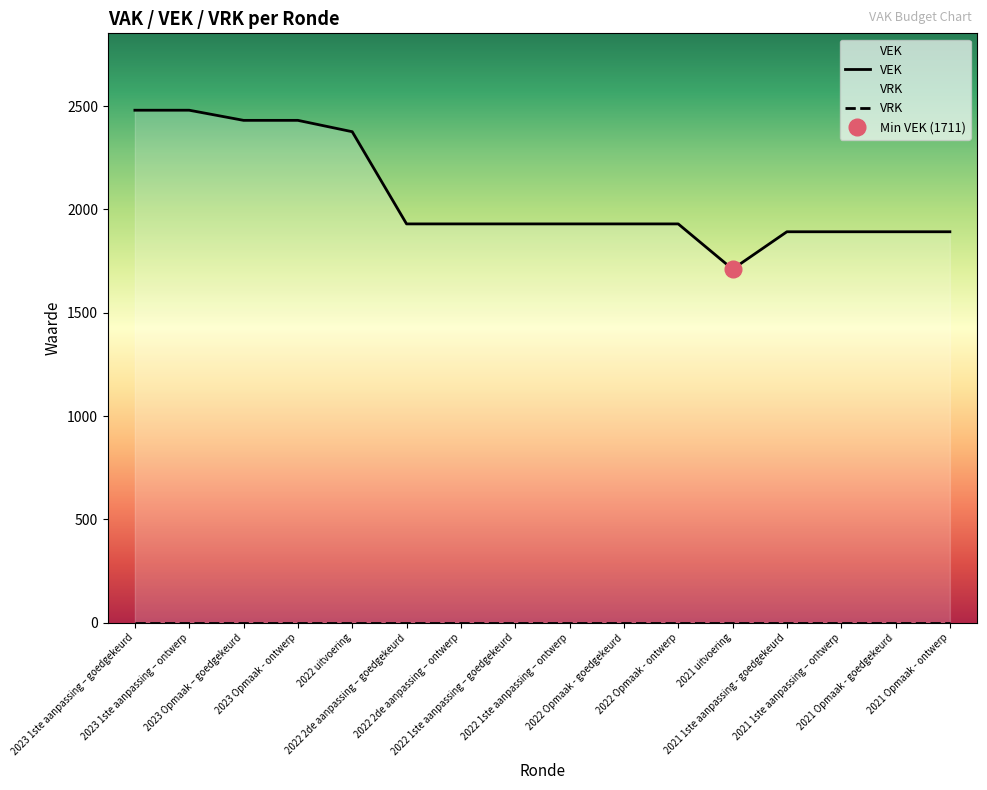

True or false: VEK has a value of 1072 at 2021 1ste aanpassing – ontwerp.

False